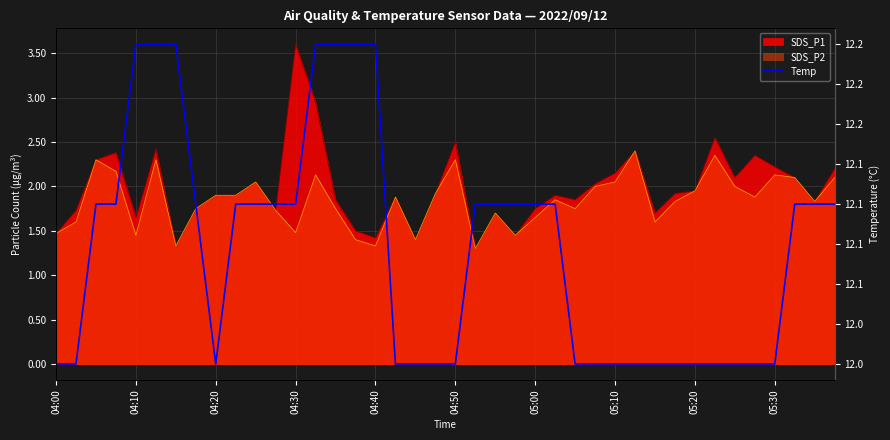

What is the difference between the second highest and second lowest values?

0.2